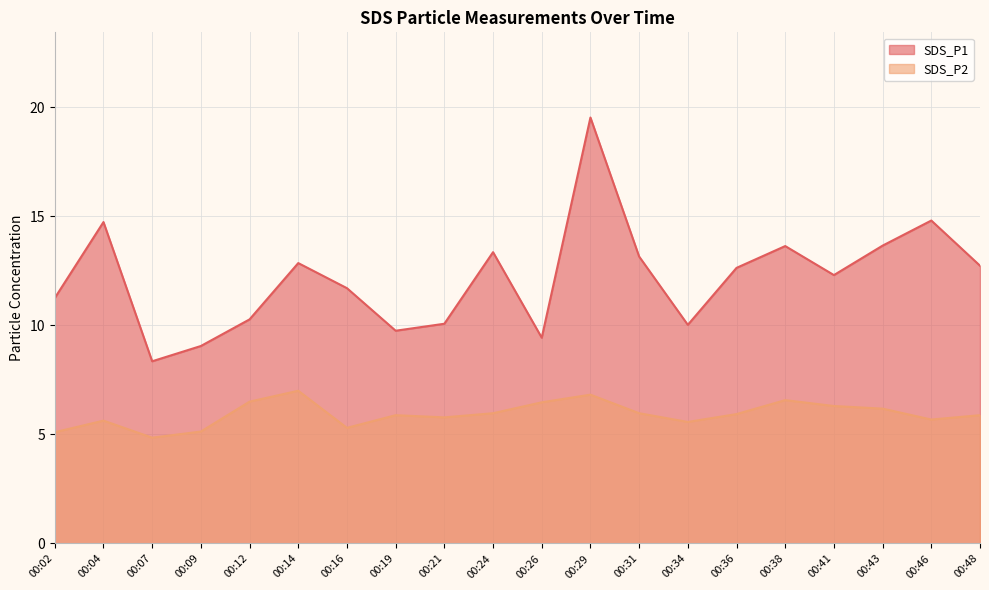

Between 00:34 and 00:04, which is larger?

00:04